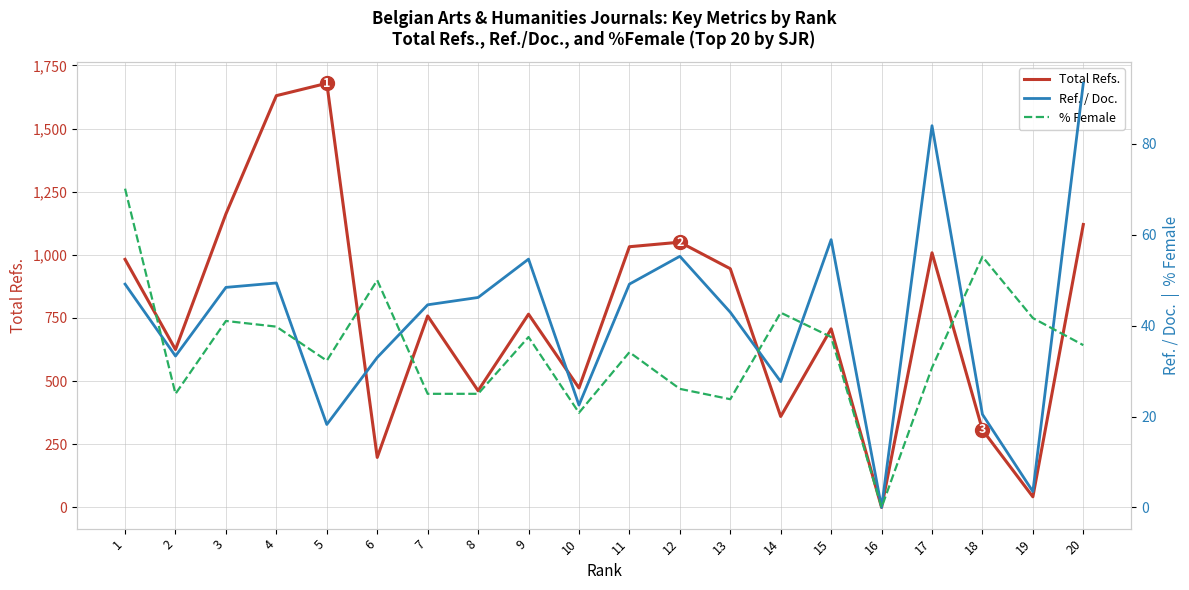

Where is the first local maximum for % Female?

3